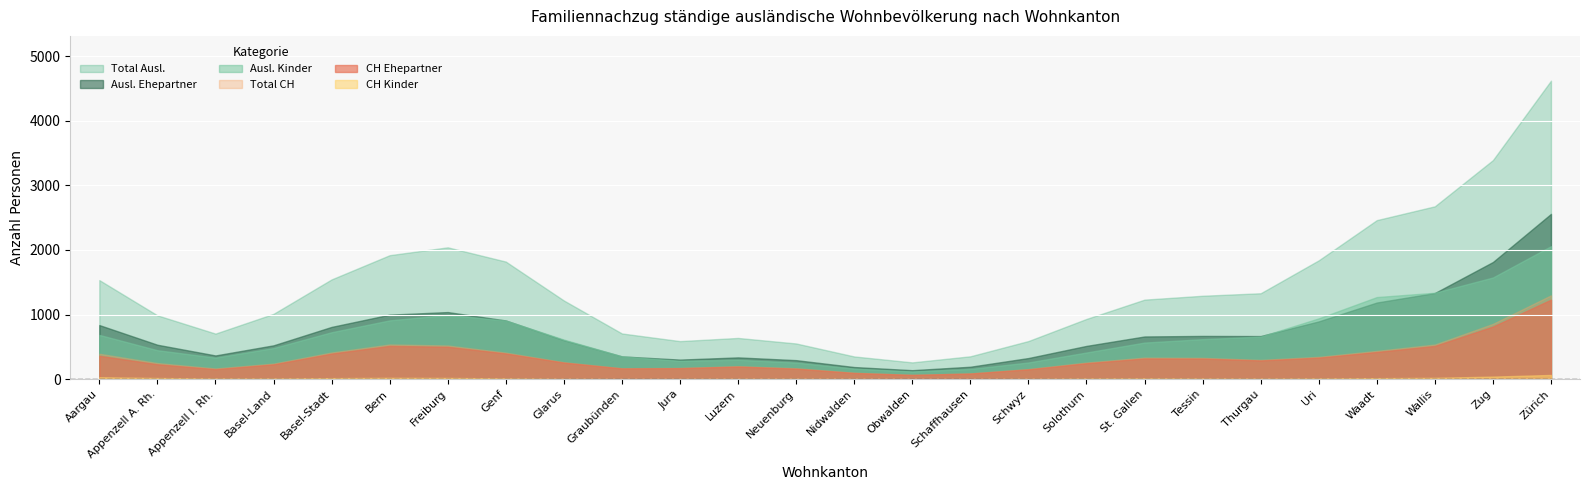

Is the value of CH Kinder at Aargau greater than the value of Ausl. Ehepartner at Schaffhausen?

No